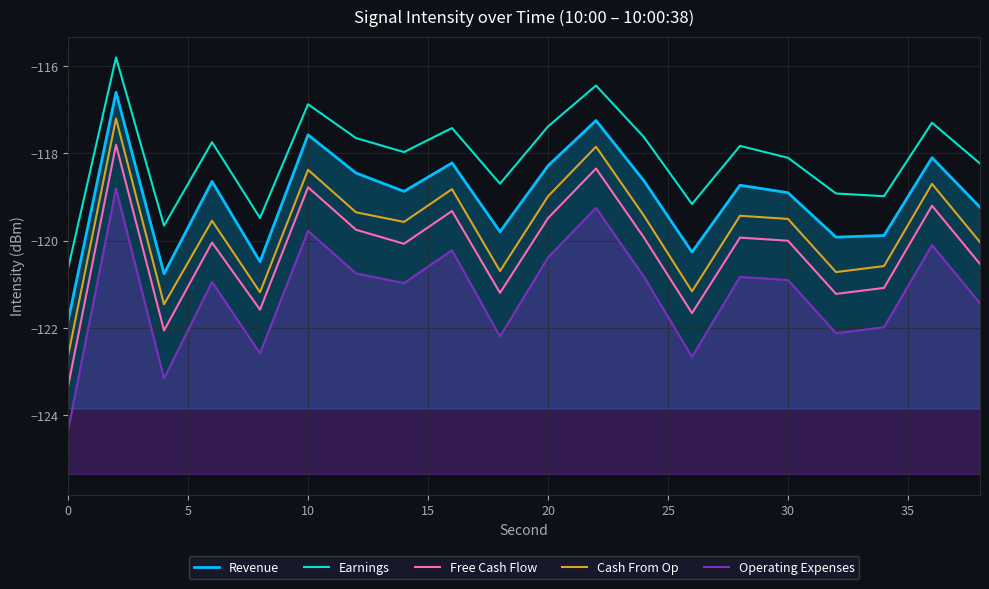

True or false: Cash From Op and Operating Expenses intersect in this chart.

False